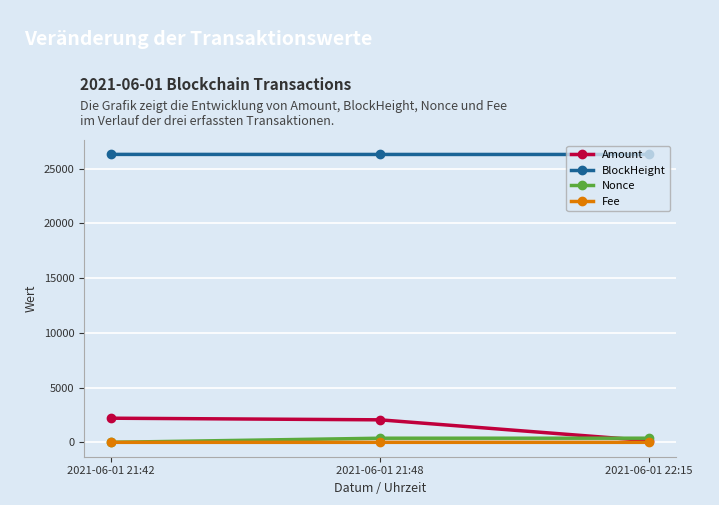

What is the sum of the Nonce values at 2021-06-01 21:42 and 2021-06-01 21:48?

375.0